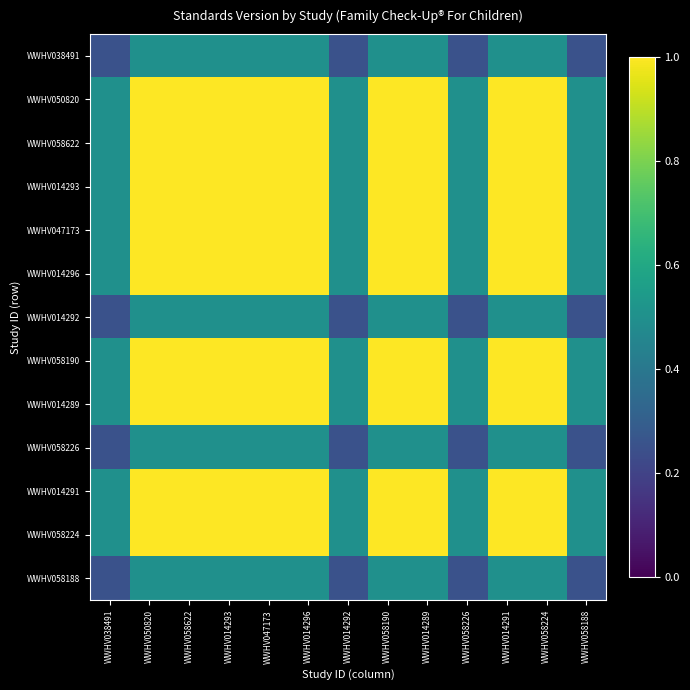

Which label corresponds to the smallest value in the chart?

WWHV038491